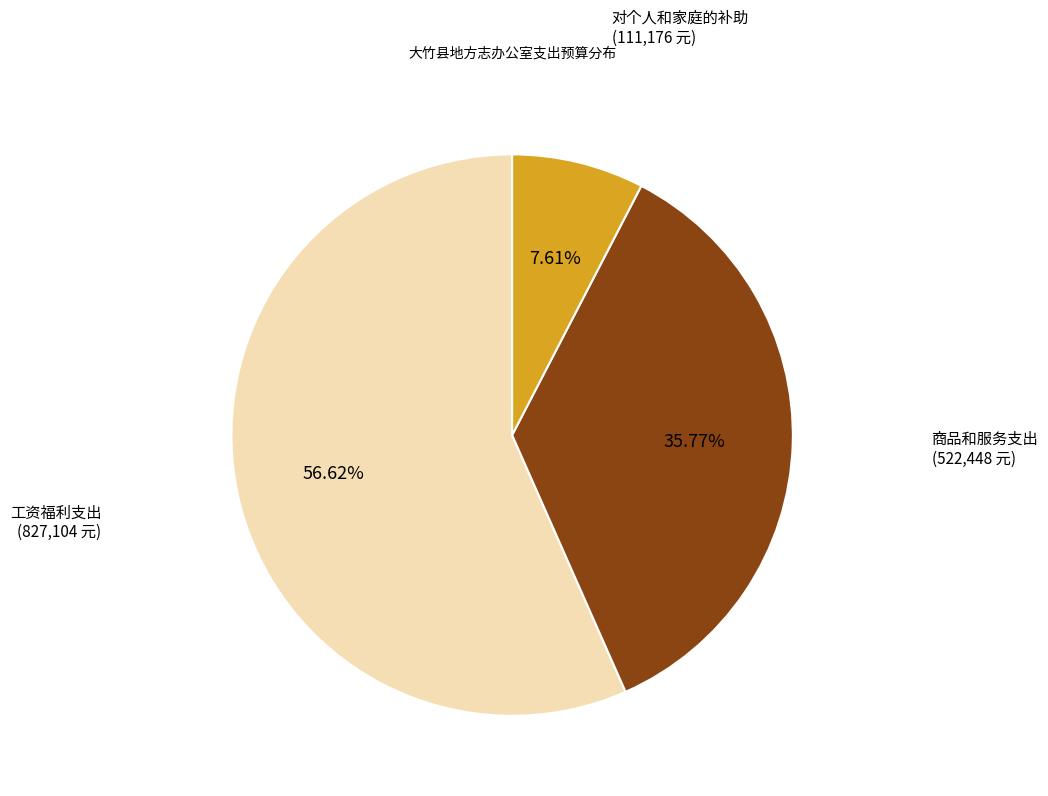

Which category has the biggest portion of the pie?

工资福利支出